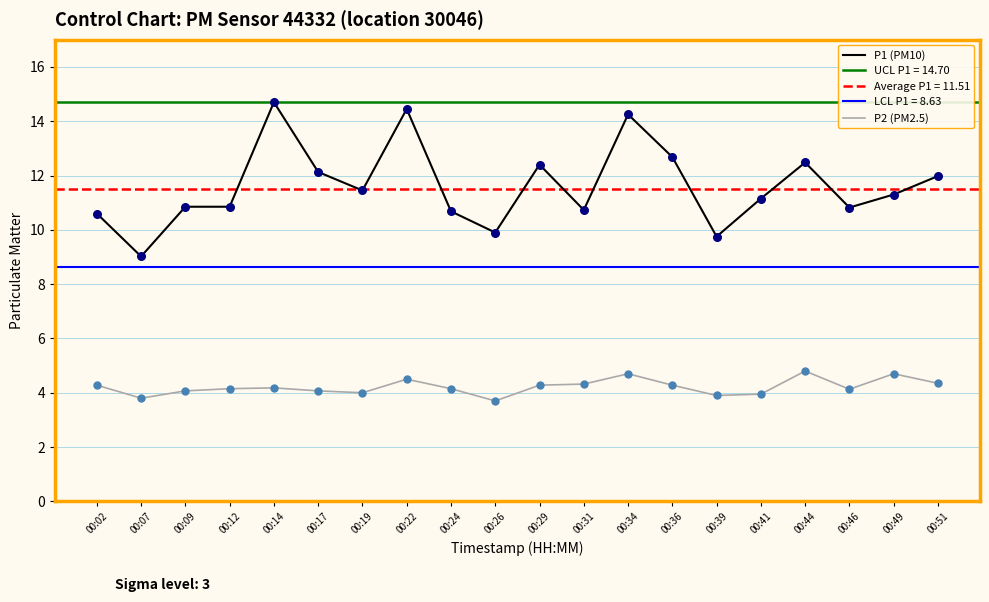

True or false: P2 (PM2.5) has a value of 4.3 at 00:02.

True